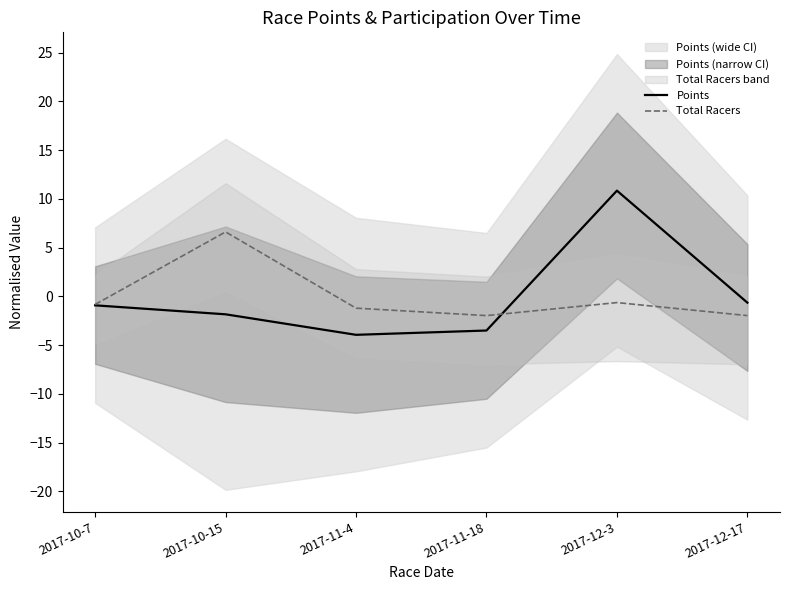

How many interior local peaks does the Total Racers series have?

2